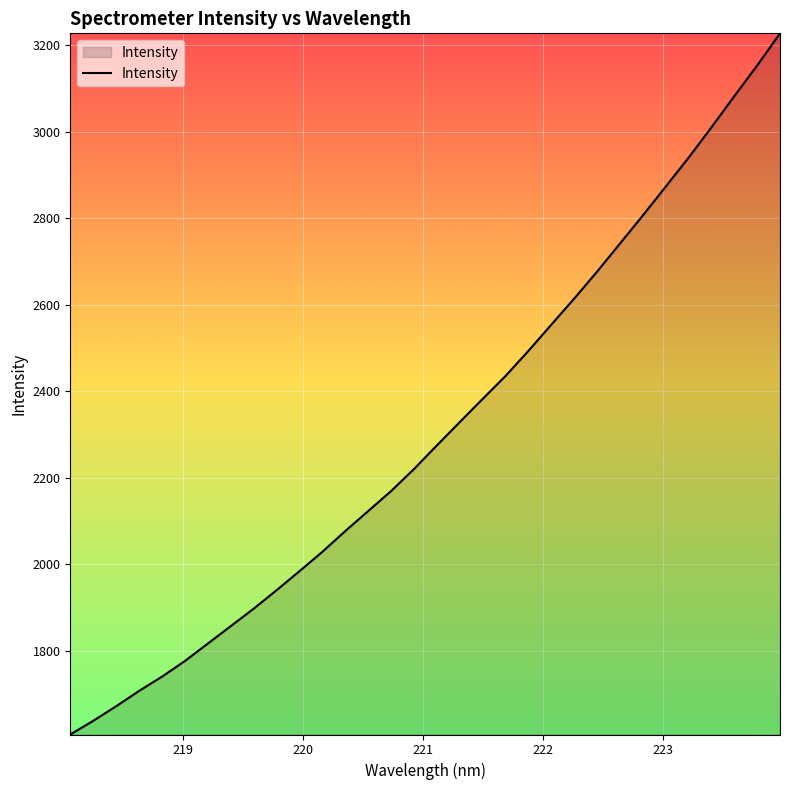

What is the greatest value displayed?

3227.2